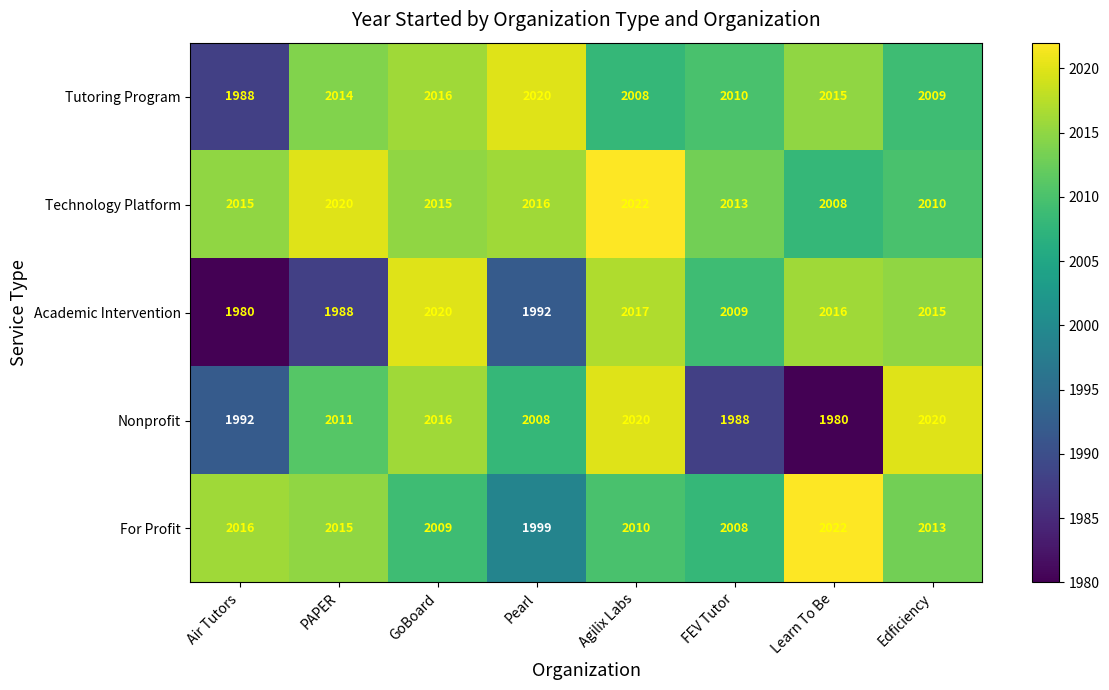

The For Profit series shows 2013 at Edficiency. True or false?

True